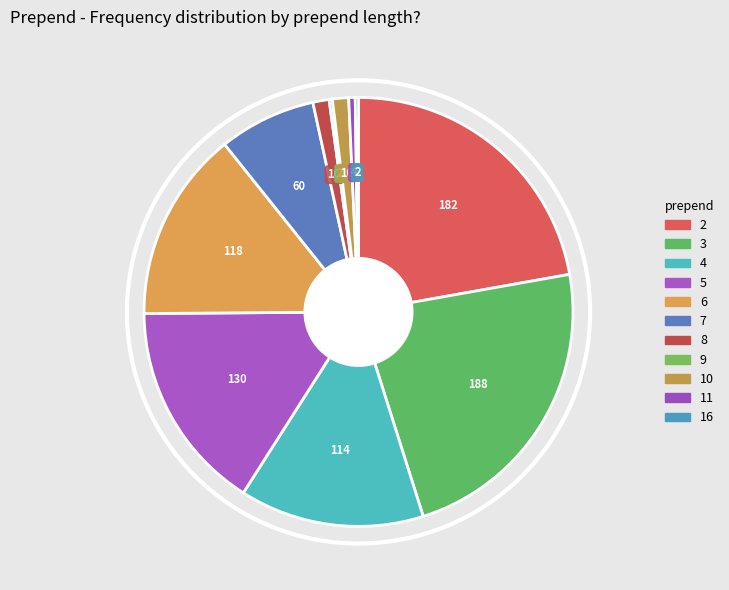

Does 6 represent more than half of the total?

No